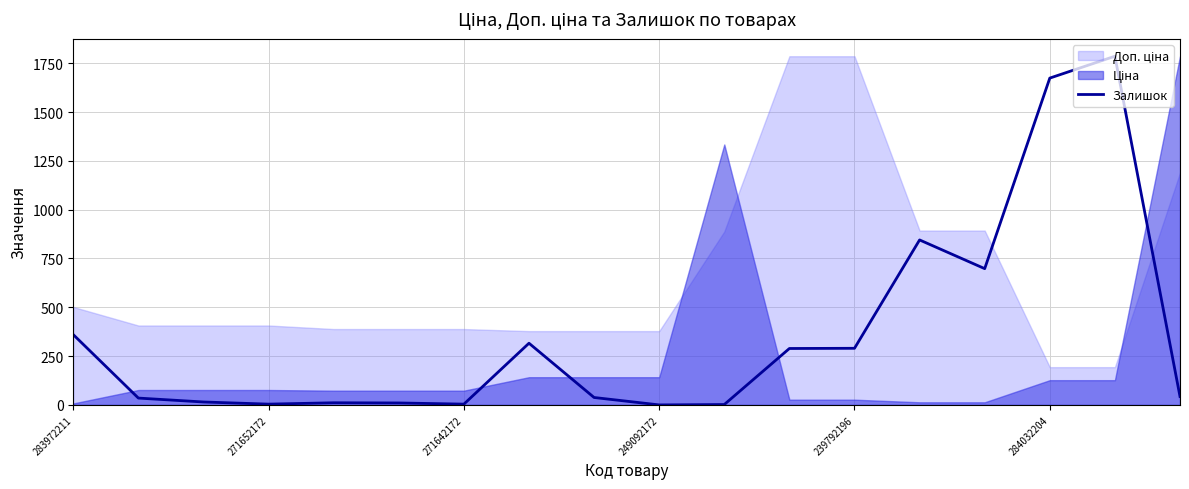

Reading right to left, extract all data points from this chart.

43	1786	1674	698	845	290	289	2	0	38	316	4	10	11	4	15	35	360